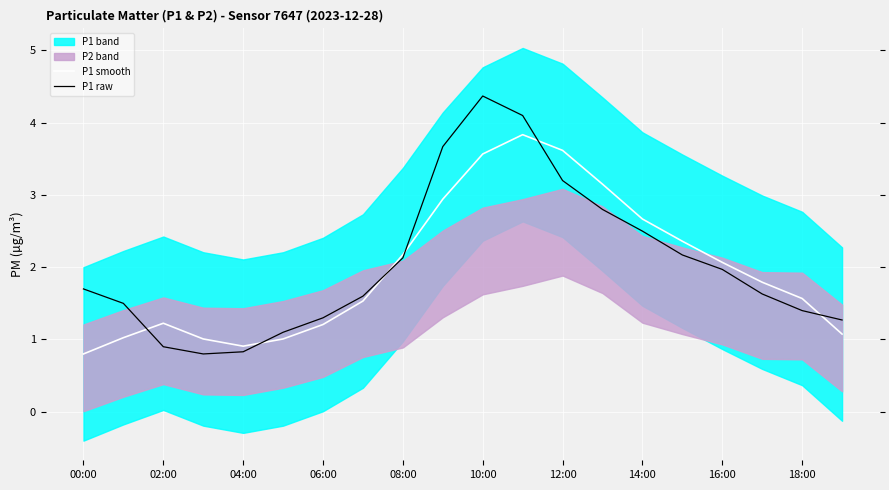

Count the number of categories in the chart.

20